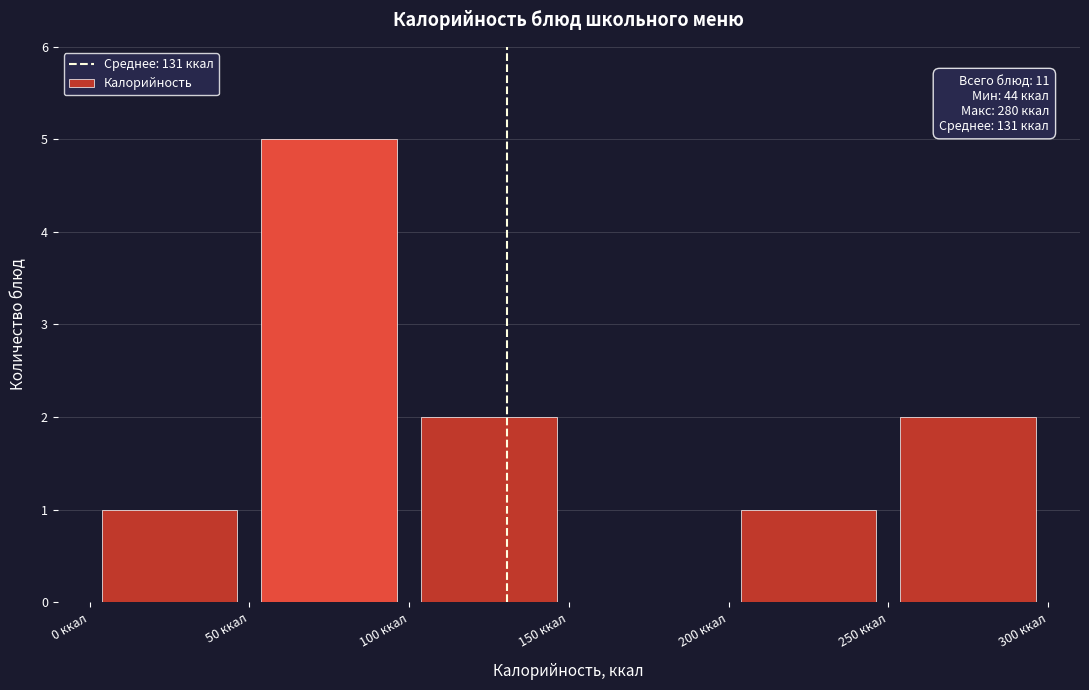

Over which range of the x-axis is the bar tallest?

50 to 100